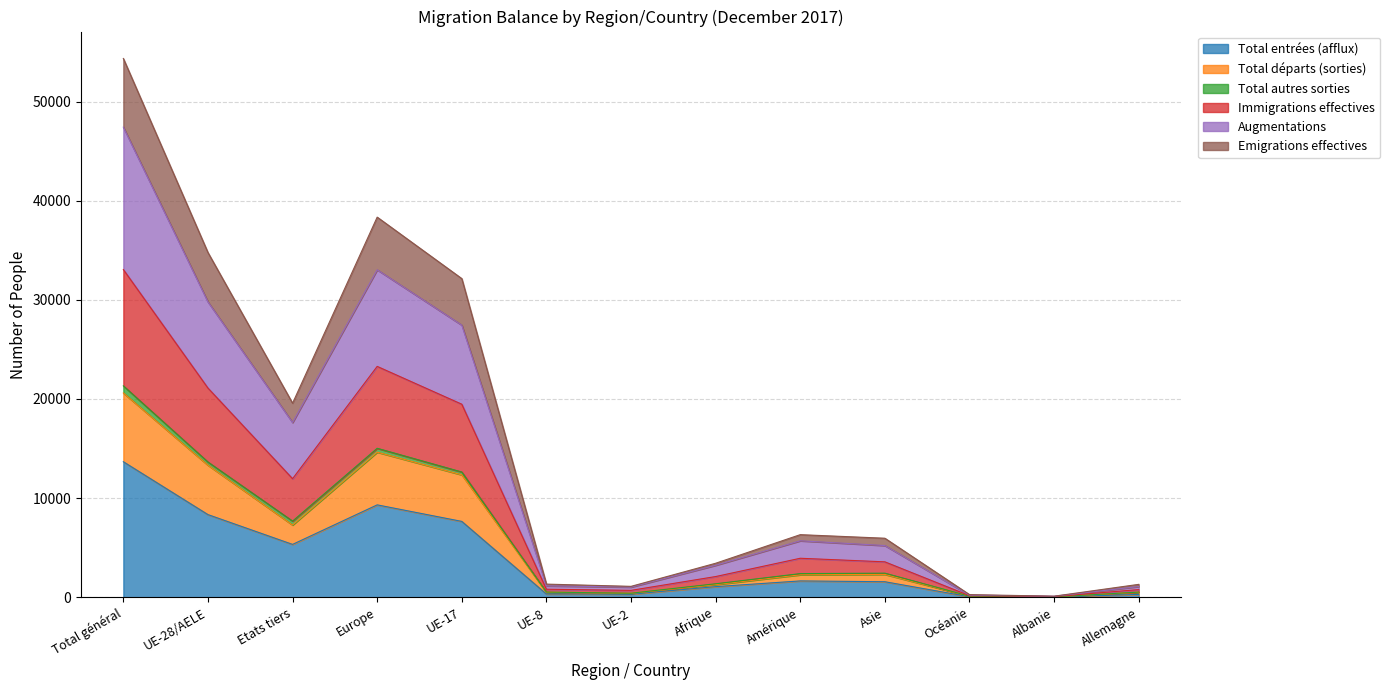

At which label does Total entrées (afflux) reach its peak?

Total général